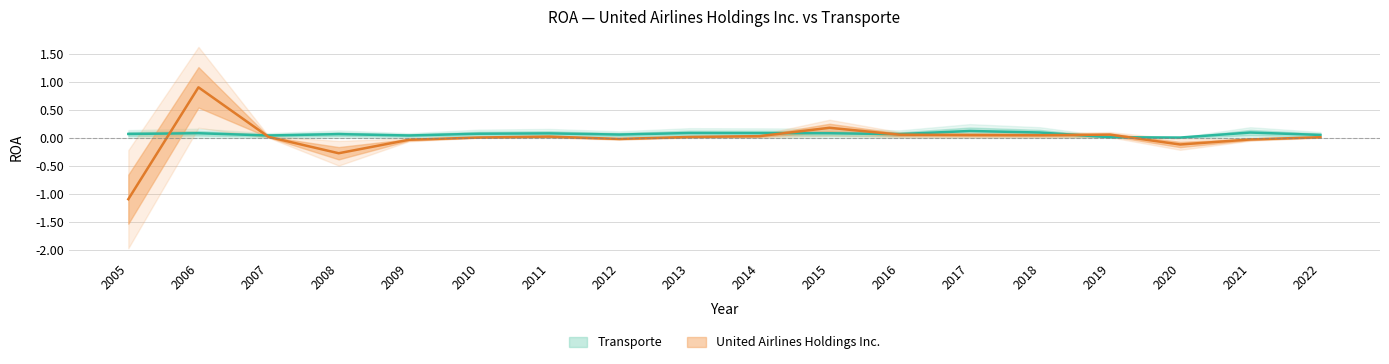

Which category has the lowest value across all series?

2005